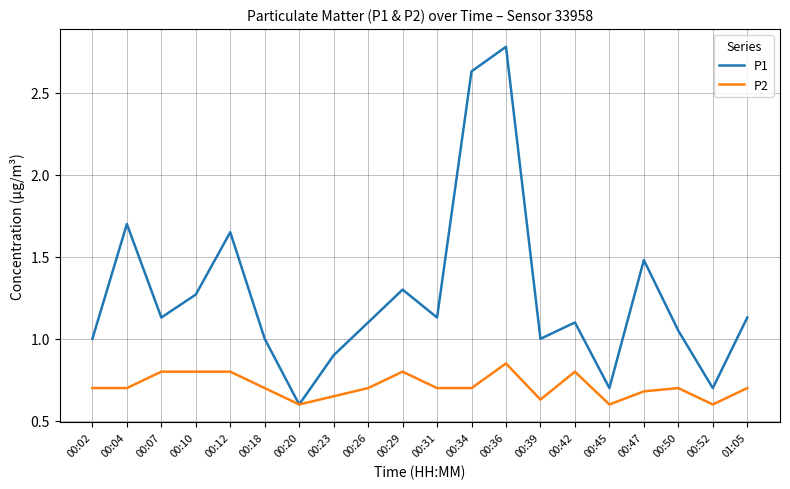

The P2 series shows 0.6 at 00:45. True or false?

True